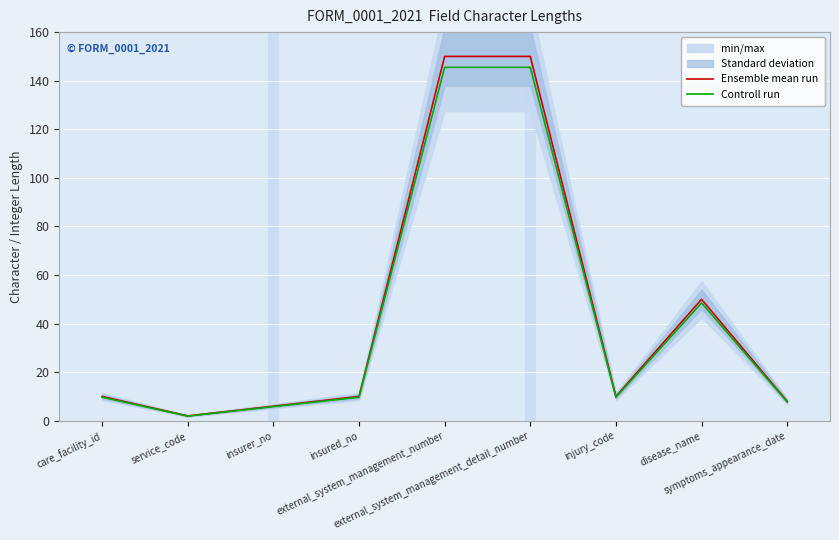

True or false: Controll run and Ensemble mean run intersect in this chart.

False